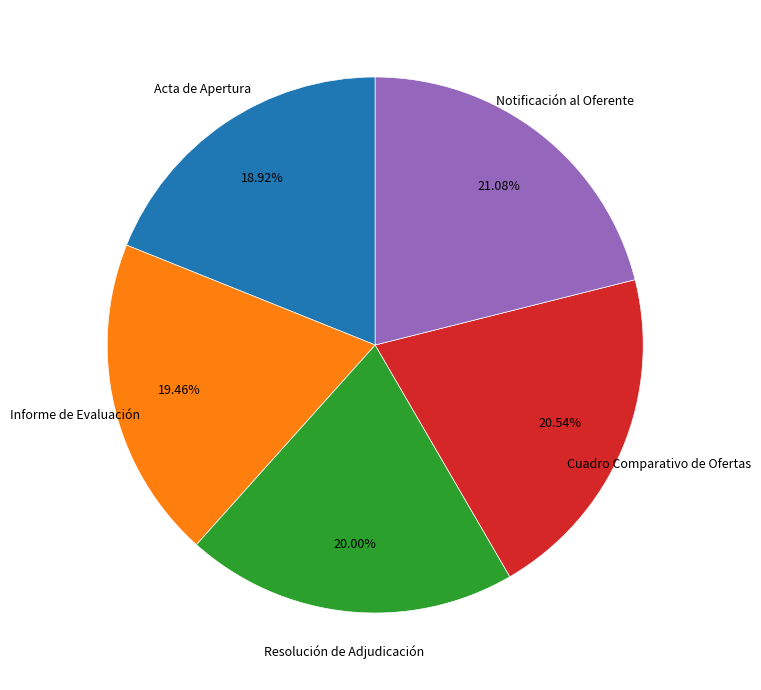

Does any single category account for the majority?

No